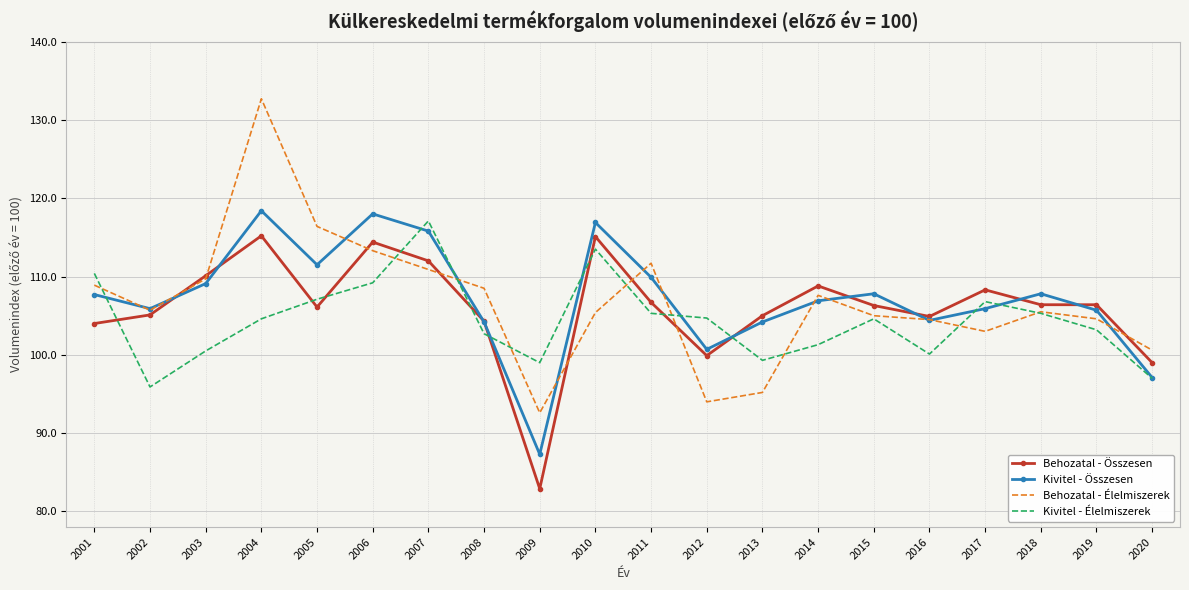

What is the minimum value shown in the chart?

82.9